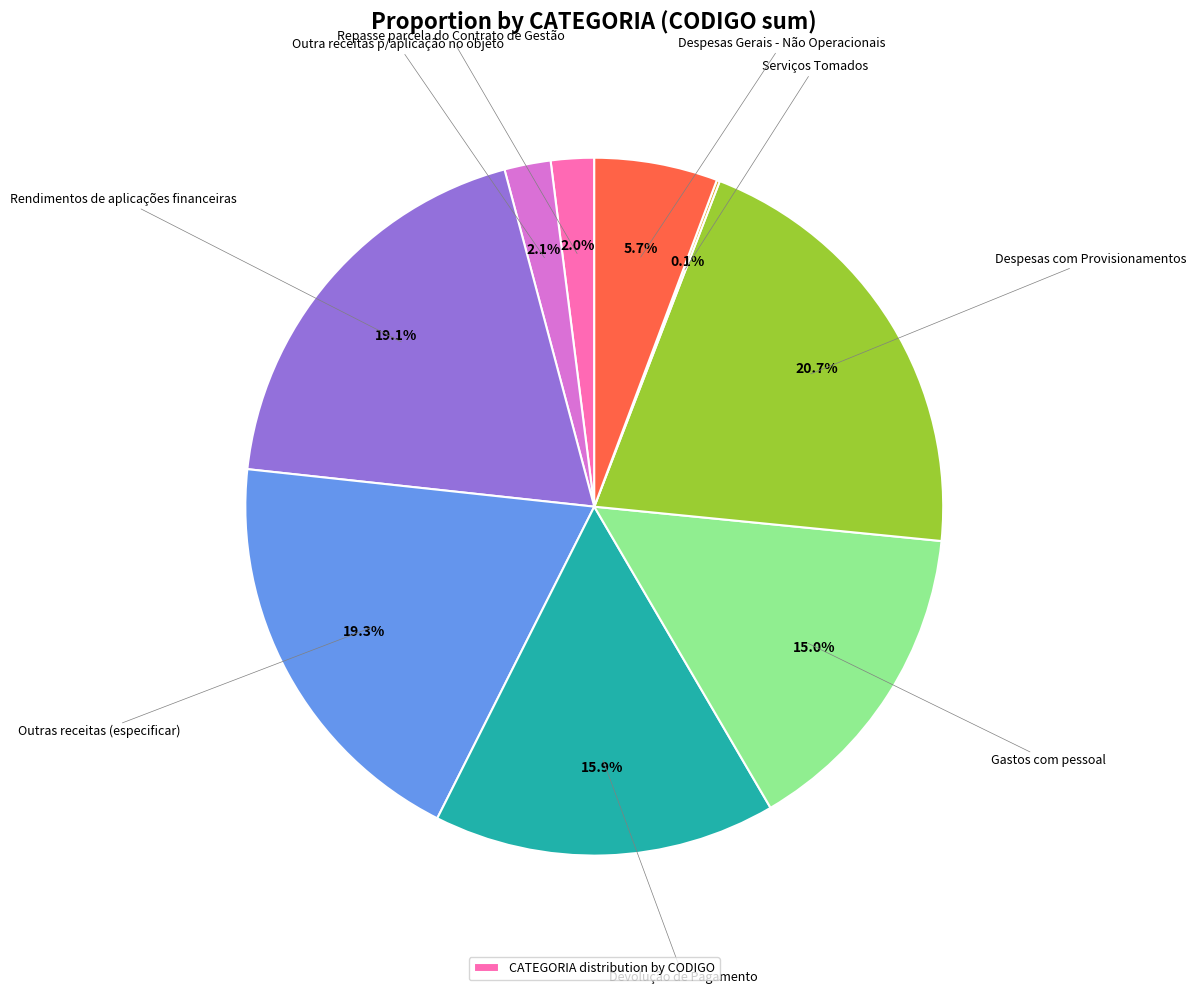

Does any single category account for the majority?

No